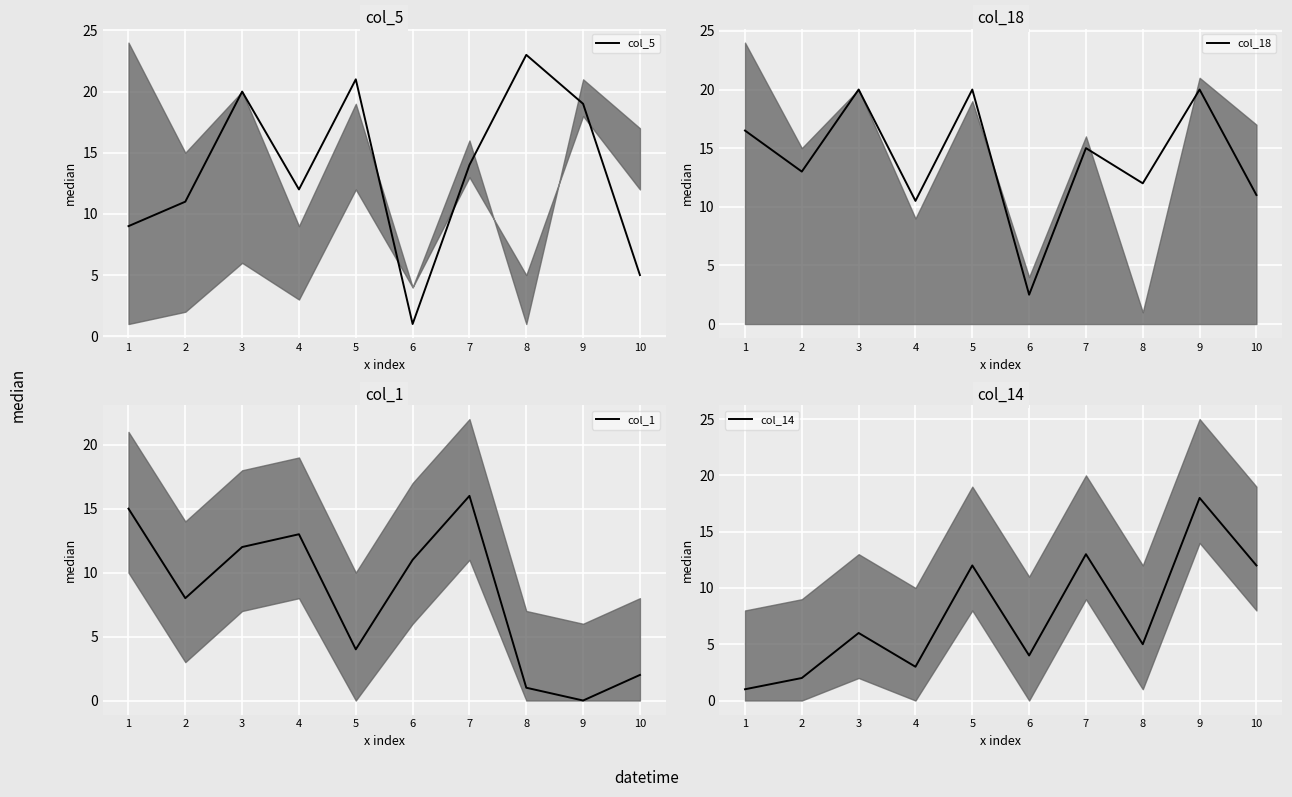

True or false: col_1 and col_14 cross at least once.

True